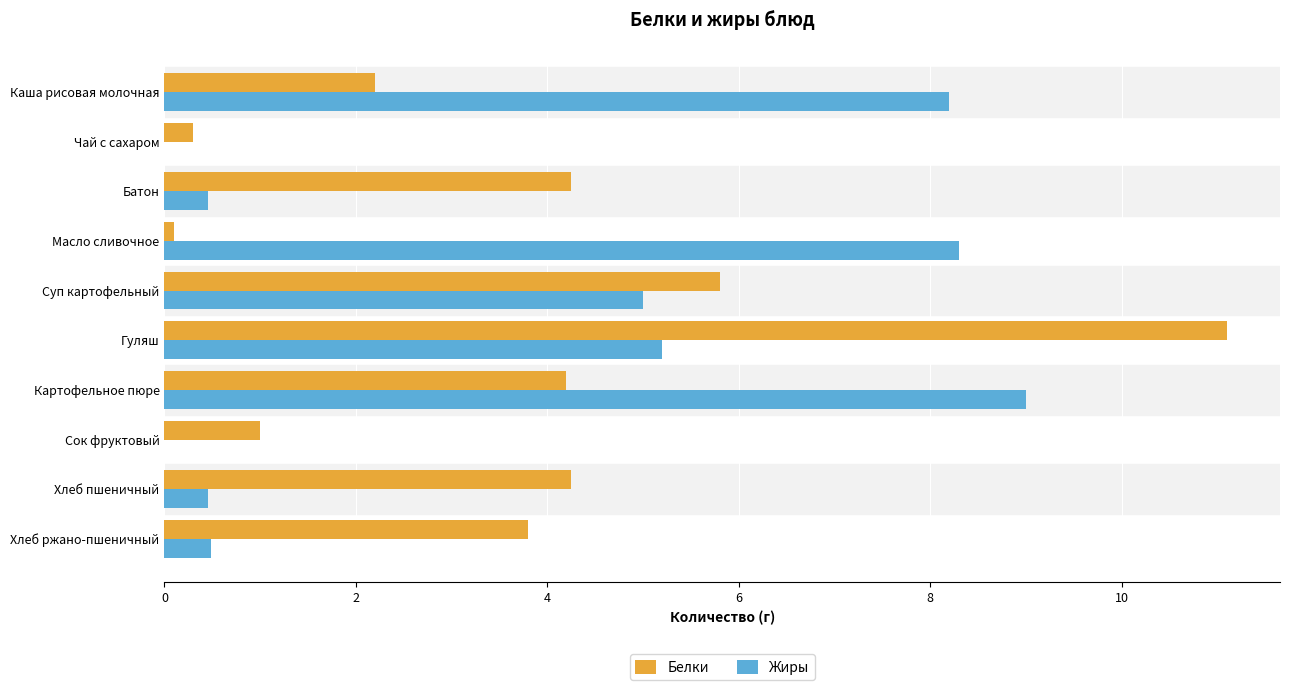

At which category is the sum across all series the highest?

Гуляш